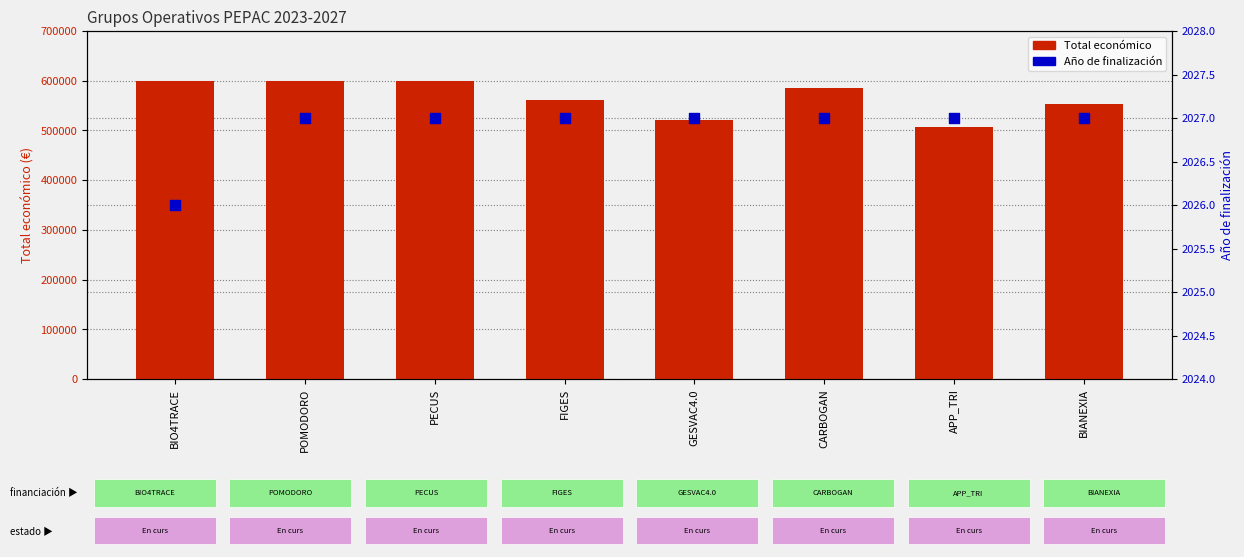

What are all the series names shown in the legend?

Total económico, Año de finalización